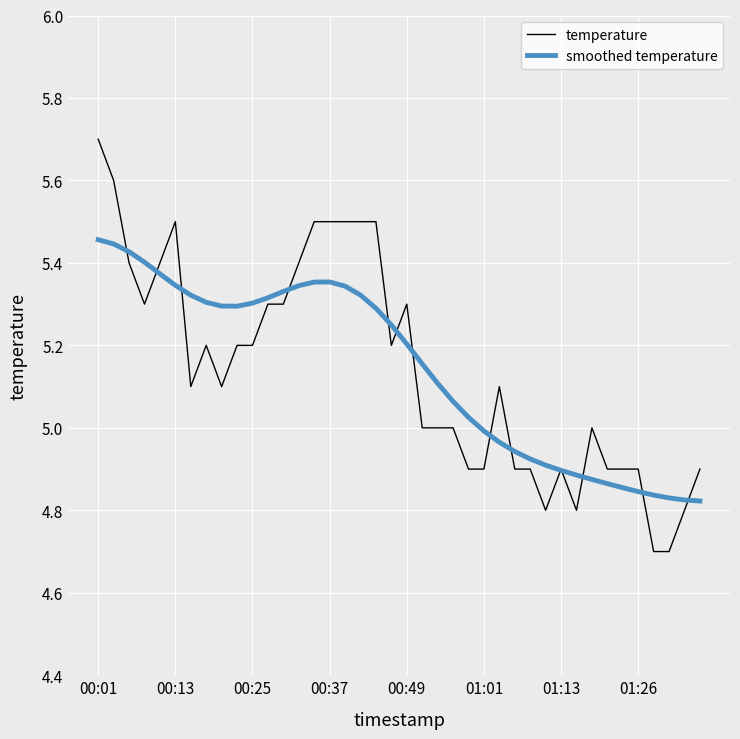

Which series has the largest range (max minus min)?

temperature